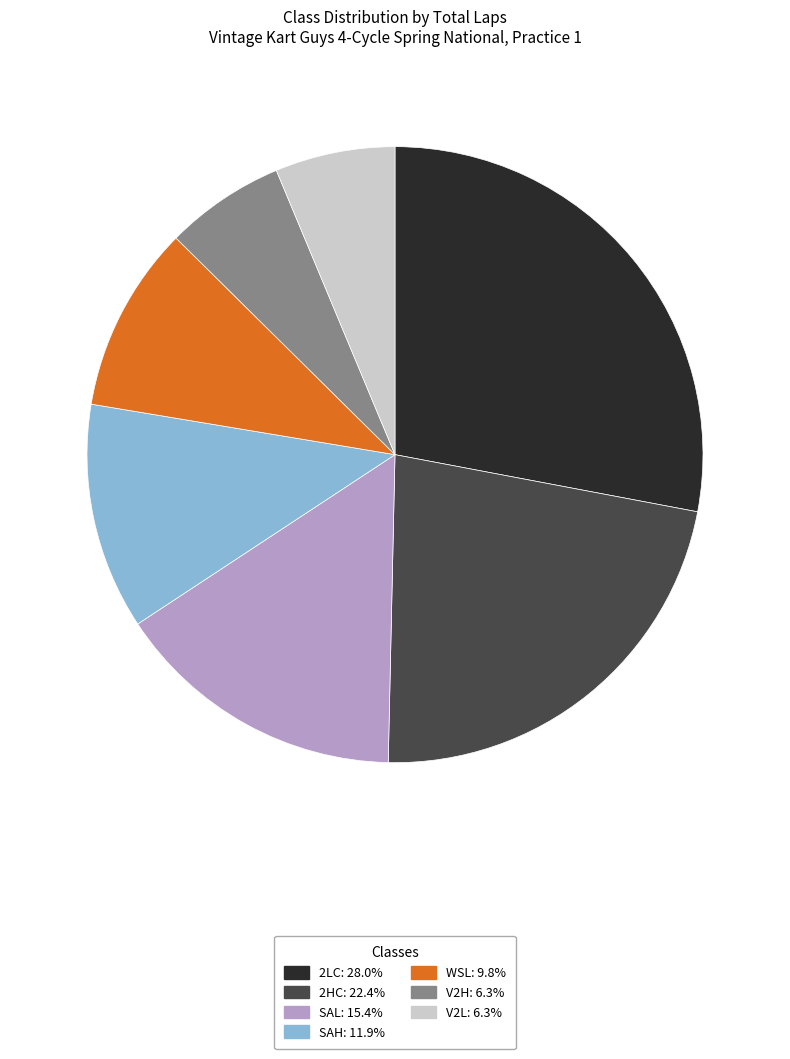

Combined, do 2LC and V2H account for over 50%?

No